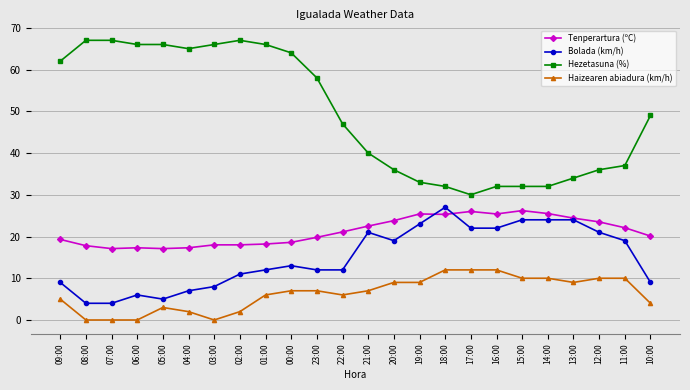

Rank the series at 09:00 from highest to lowest value.

Hezetasuna (%), Tenperartura (ºC), Bolada (km/h), Haizearen abiadura (km/h)